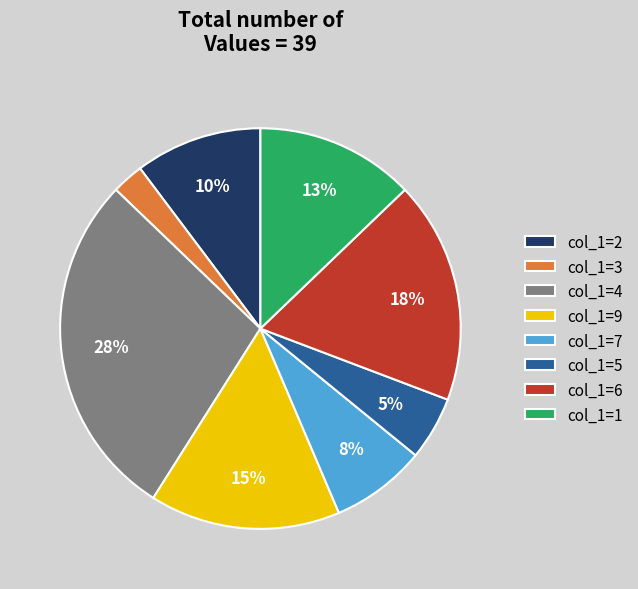

Is the sum of col_1=4 and col_1=3 greater than half?

No